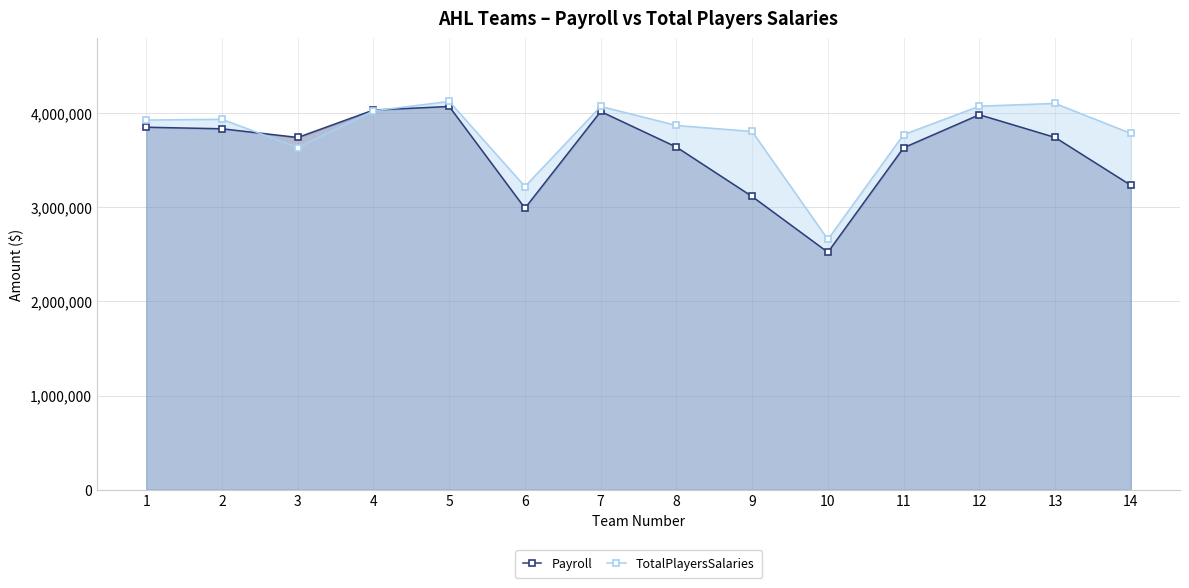

Which series changed the most between 13 and 14?

Payroll